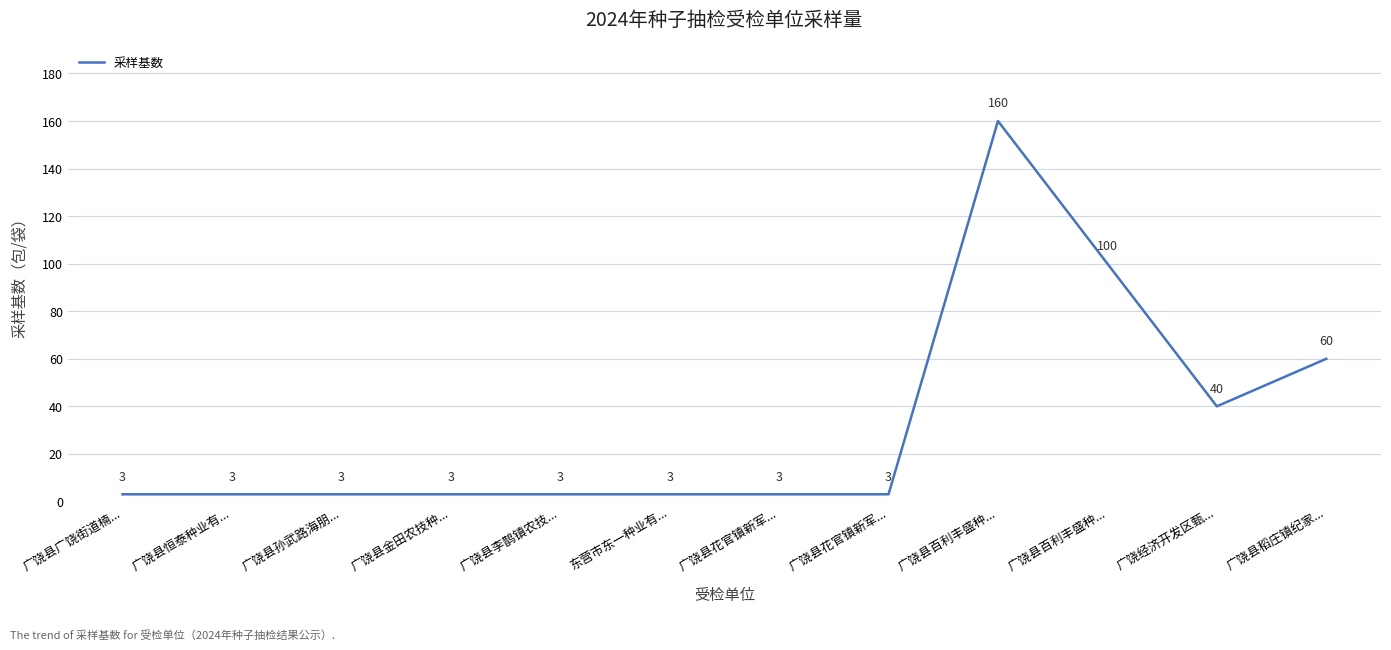

Does the chart have visible grid lines?

Yes